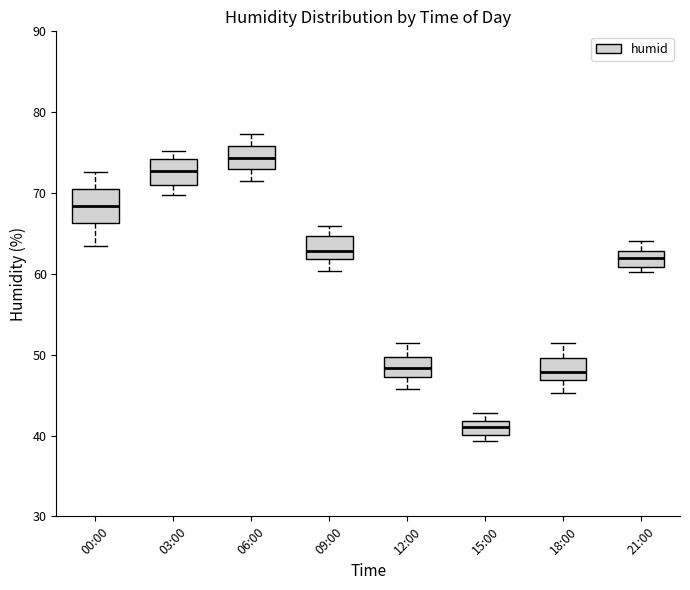

Reading left to right, transcribe this box plot: for each box, give where its median line is, the range the box spans, and where its two whiskers end, as read against the y-axis. The values are not printed on the chart, so give them approximately, as read against the axis.

00:00: median 68, box 66 to 70, whiskers 64 to 73
03:00: median 73, box 71 to 74, whiskers 70 to 75
06:00: median 74, box 73 to 76, whiskers 72 to 77
09:00: median 63, box 62 to 65, whiskers 60 to 66
12:00: median 48, box 47 to 50, whiskers 46 to 52
15:00: median 41, box 40 to 42, whiskers 39 to 43
18:00: median 48, box 47 to 50, whiskers 45 to 51
21:00: median 62, box 61 to 63, whiskers 60 to 64